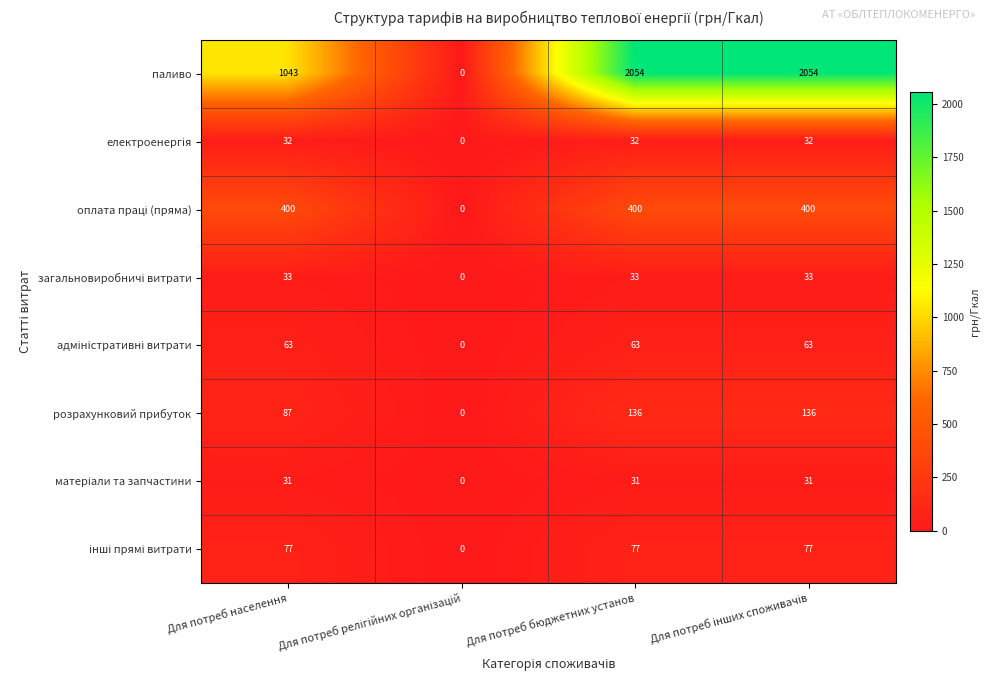

What is the average value of the паливо series?

1288